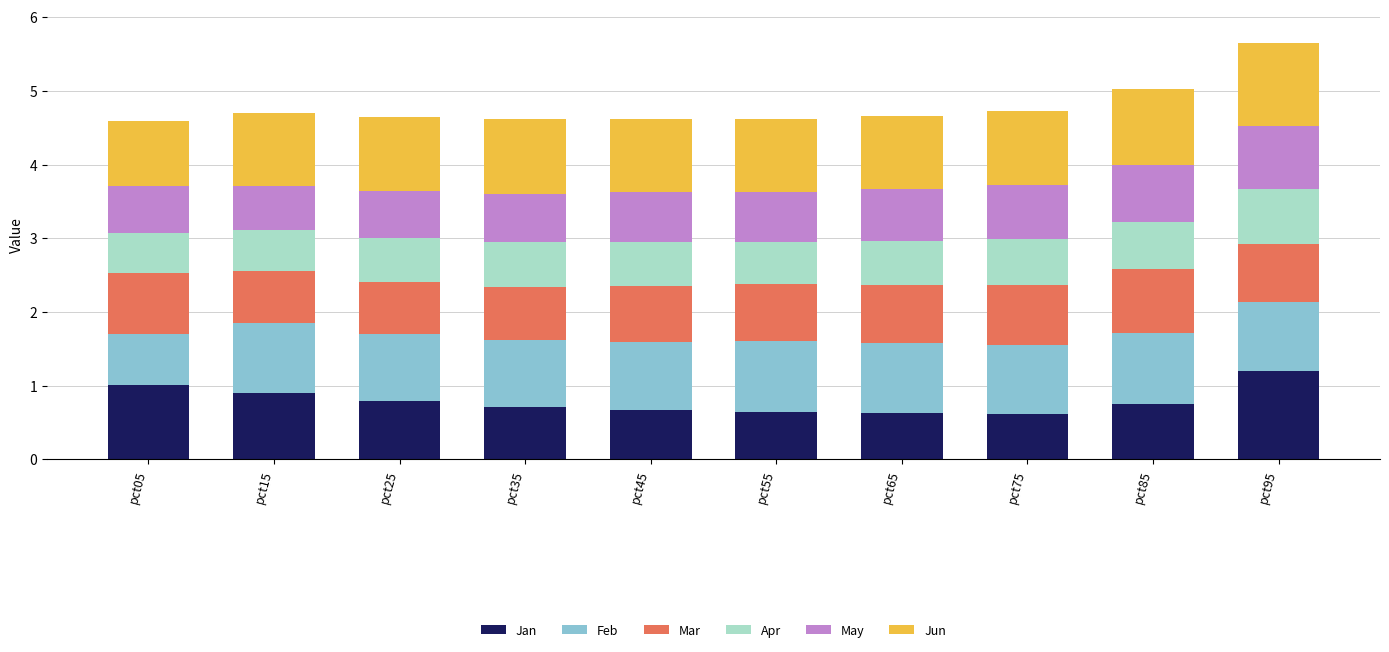

At which label does Jan reach its peak?

pct95